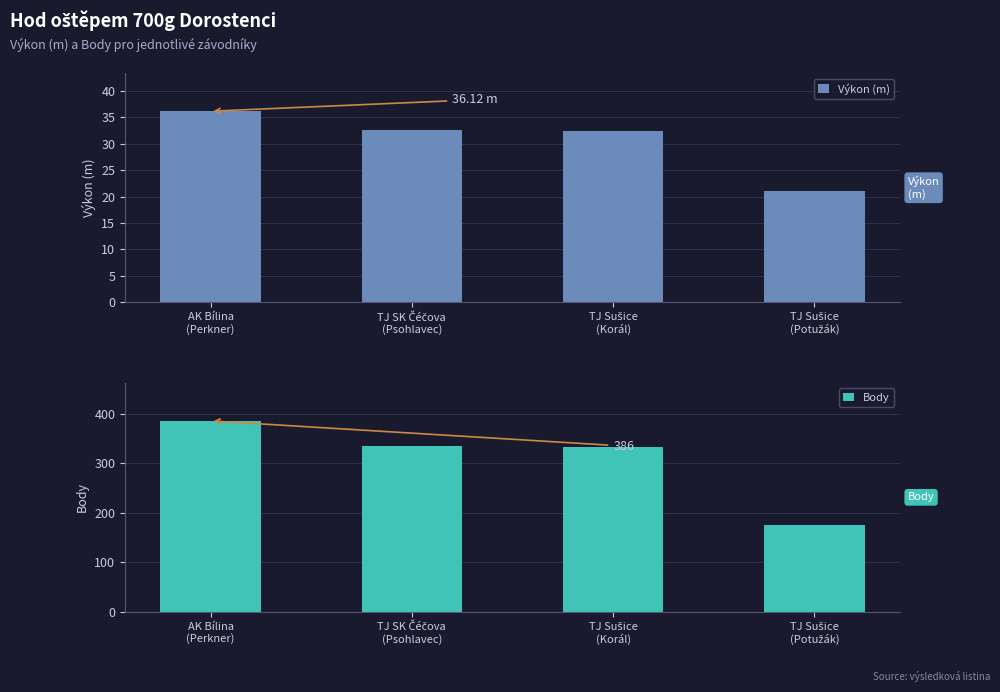

What are all the series names shown in the legend?

Výkon (m), Body